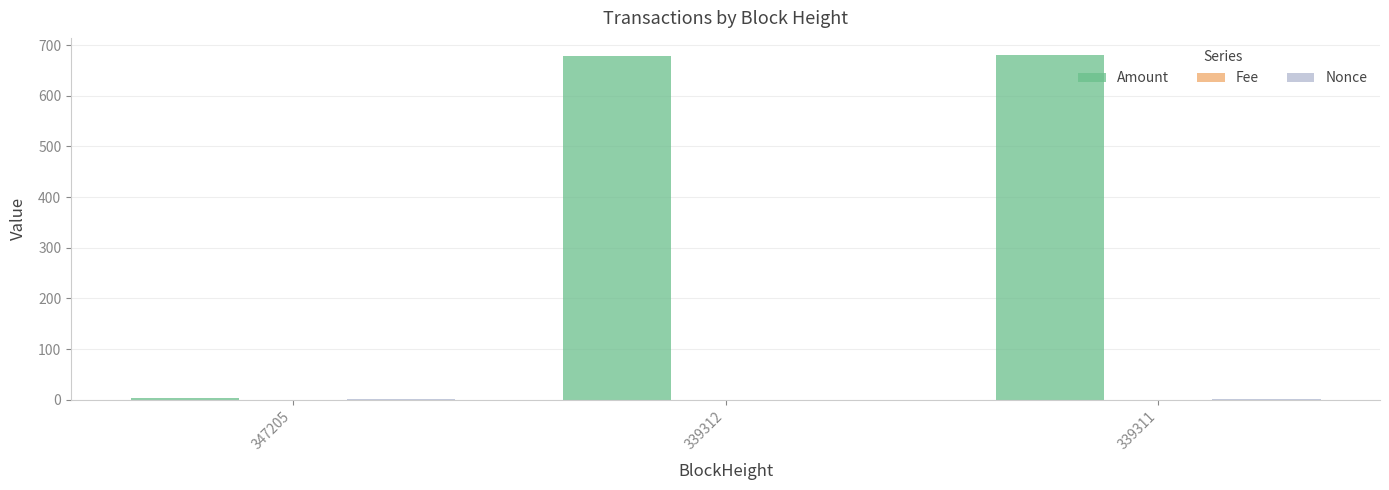

Which series changed the most between 347205 and 339311?

Amount